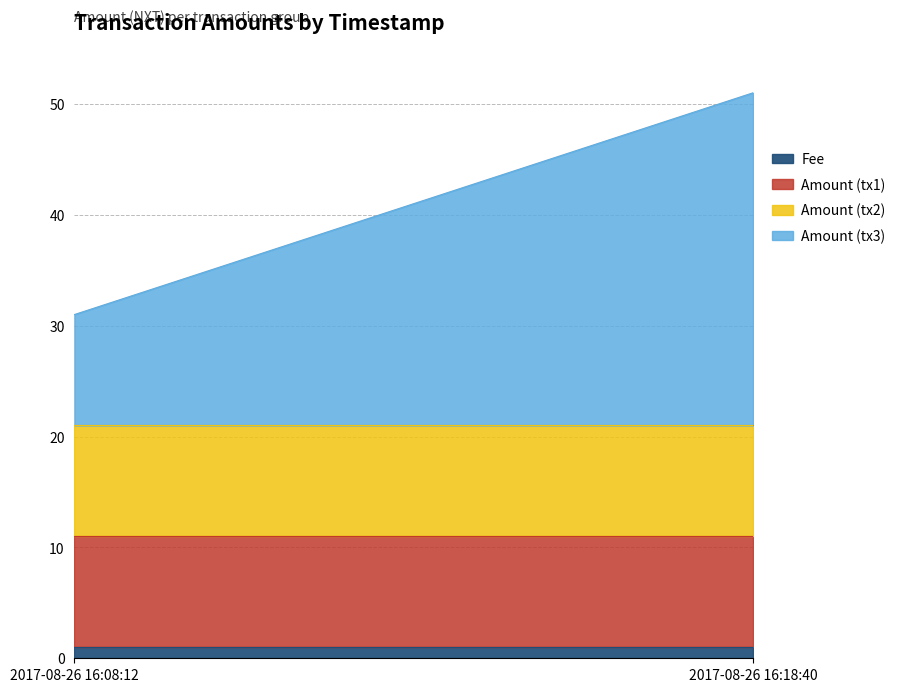

True or false: Fee has a value of 1 at 2017-08-26 16:18:40.

True